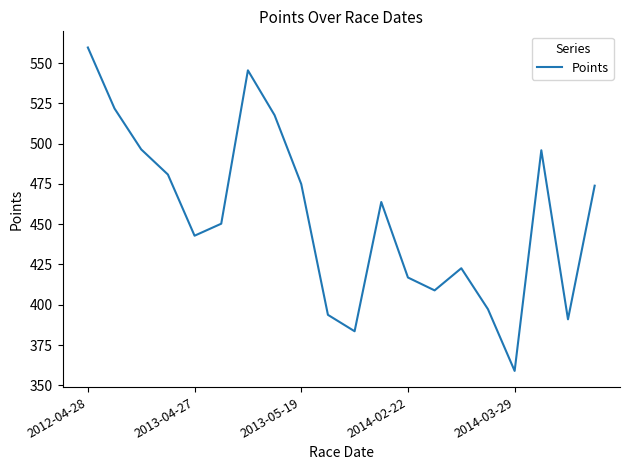

What is the difference between the maximum and minimum values?

200.7